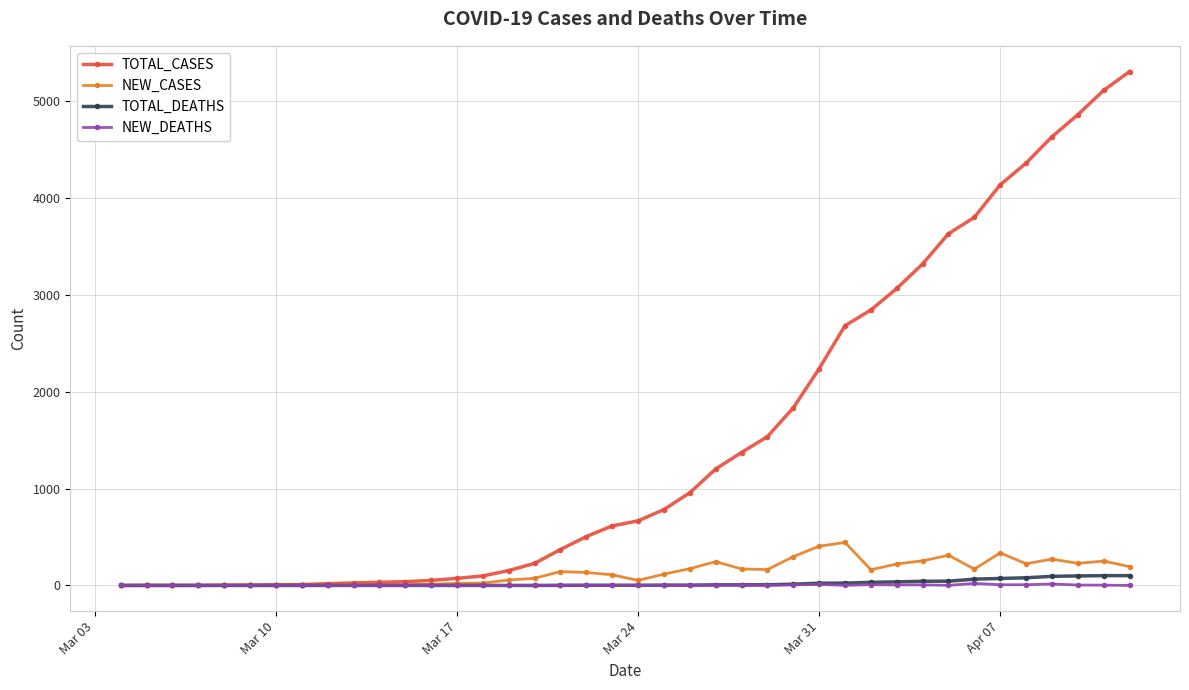

True or false: NEW_DEATHS has more than 2 points higher than both neighbors.

True